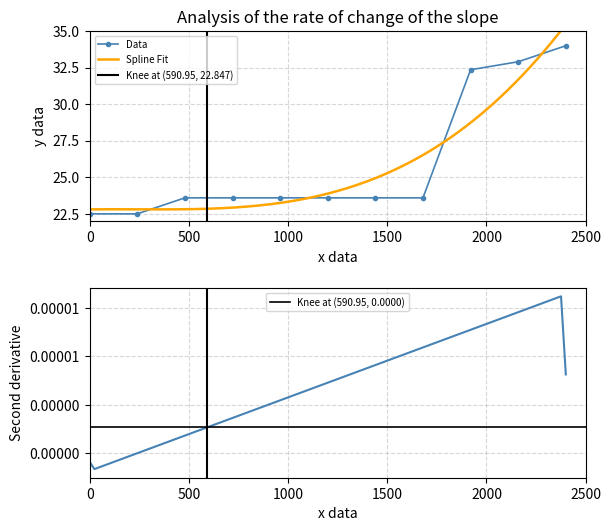

What is the minimum value for Data?

22.5